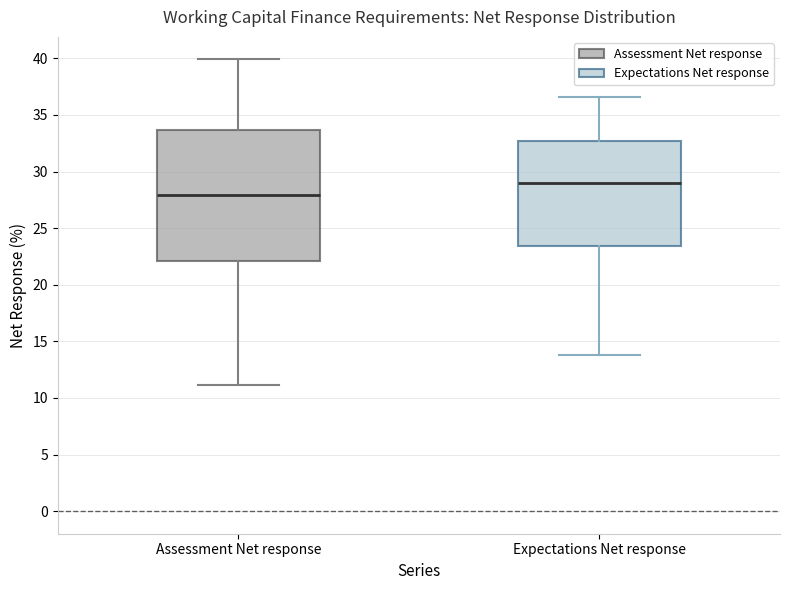

Reading left to right, transcribe this box plot: for each box, give where its median line is, the range the box spans, and where its two whiskers end, as read against the y-axis. The values are not printed on the chart, so give them approximately, as read against the axis.

Assessment Net response: median 28.0, box 22.0 to 33.5, whiskers 11.0 to 40.0
Expectations Net response: median 29.0, box 23.5 to 32.5, whiskers 14.0 to 36.5